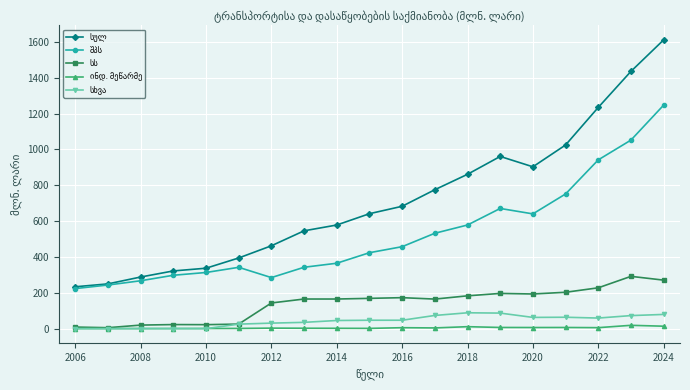

At how many categories does at least one series exceed 814?

7